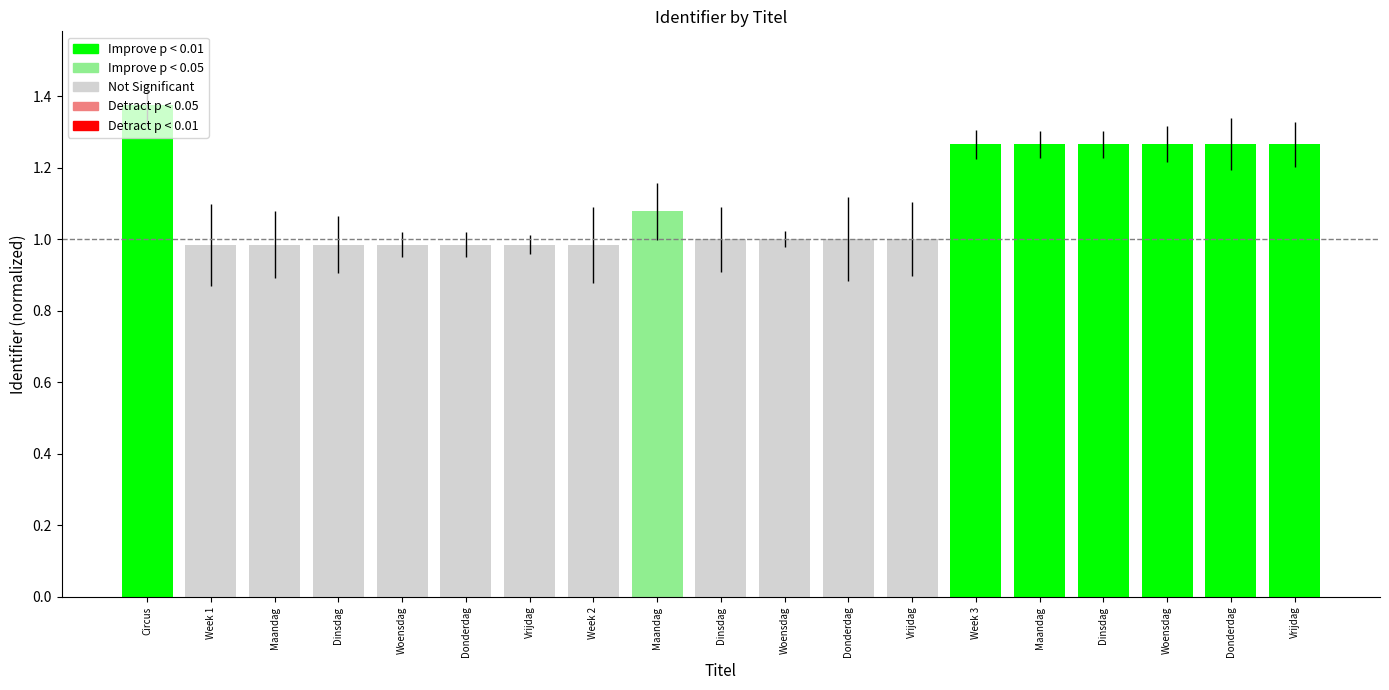

How many distinct data groups are displayed?

1